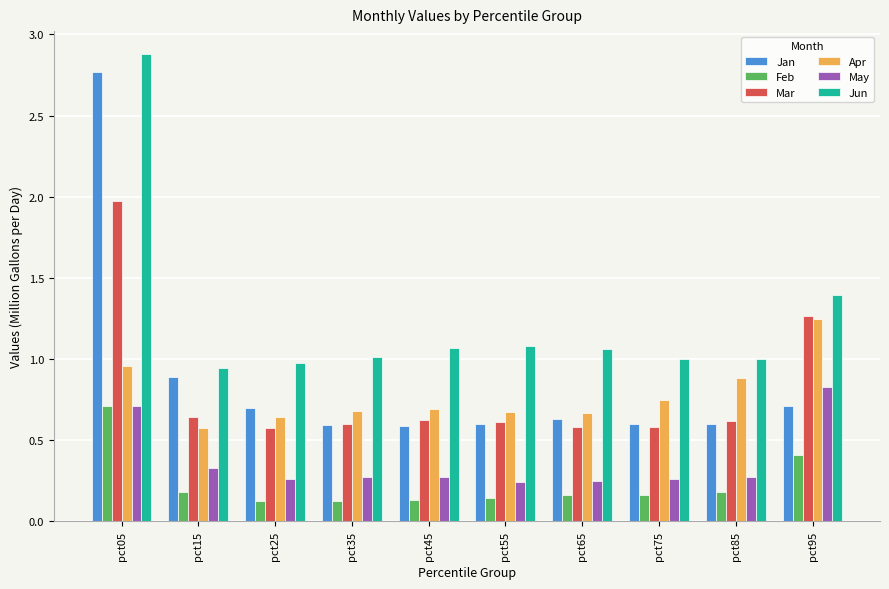

Count the Feb values in the range 0 to 1.

10